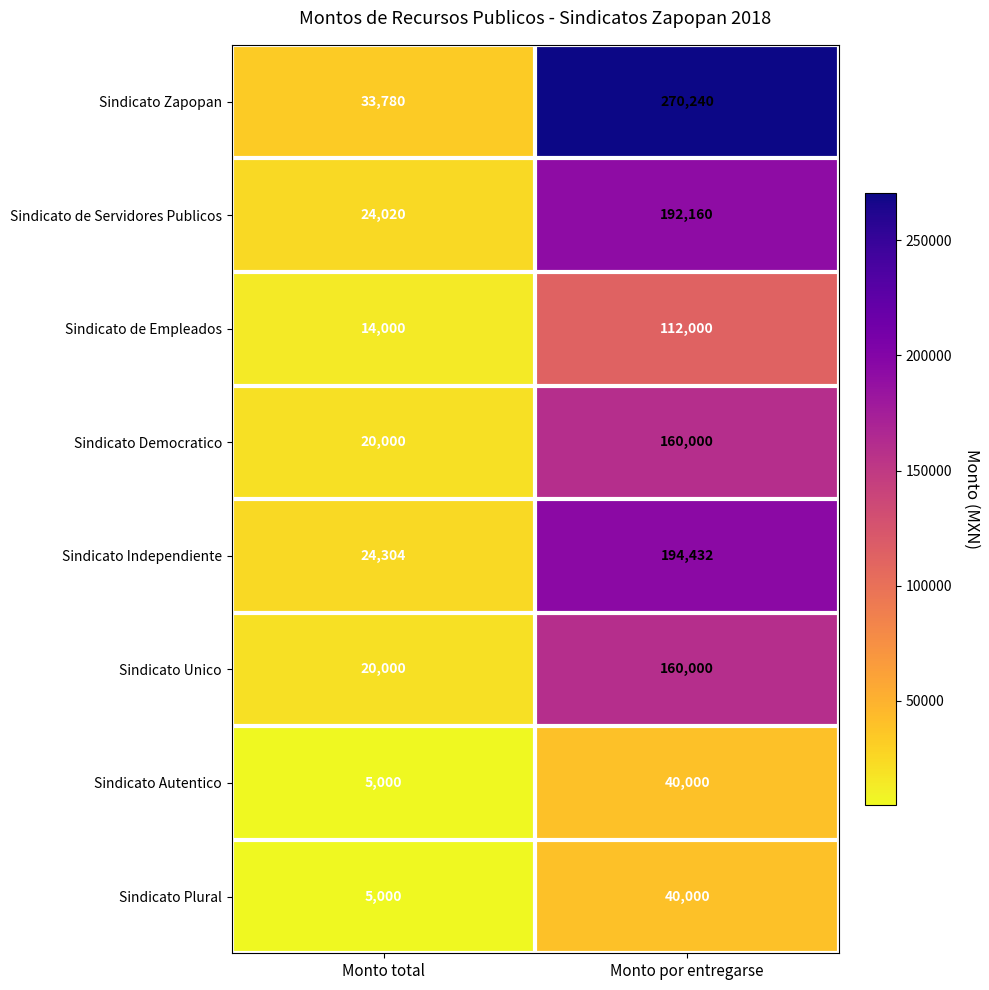

How many data points does each series have?

2